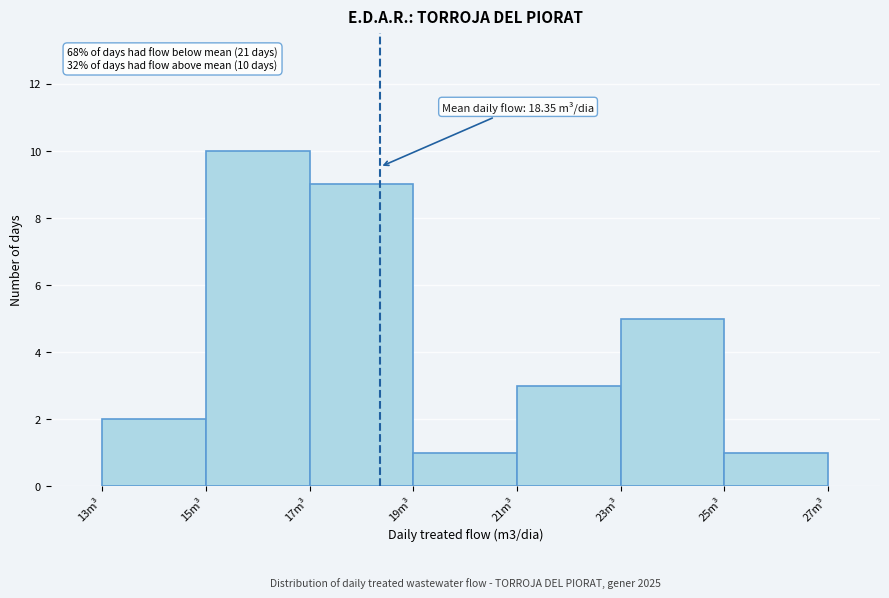

Over which range of the x-axis is the bar tallest?

15 to 17